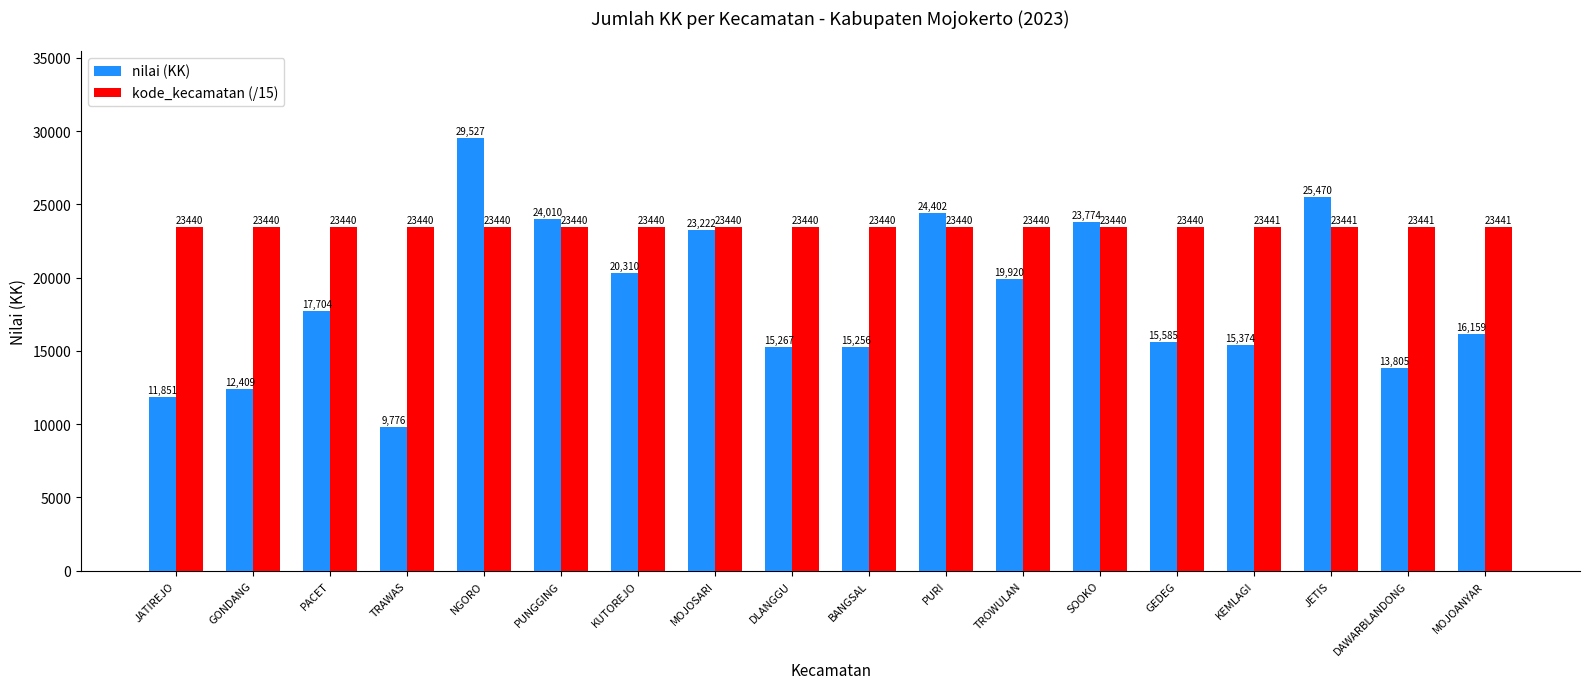

At which category is the sum across all series the highest?

NGORO